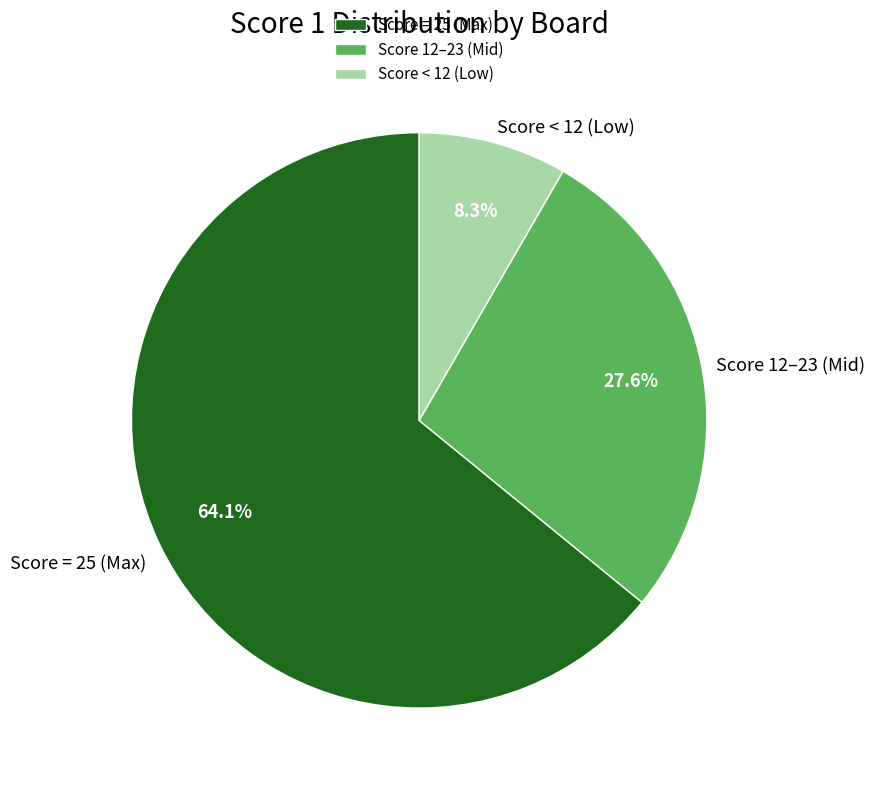

Combined, do Score = 25 (Max) and Score 12–23 (Mid) account for over 50%?

Yes